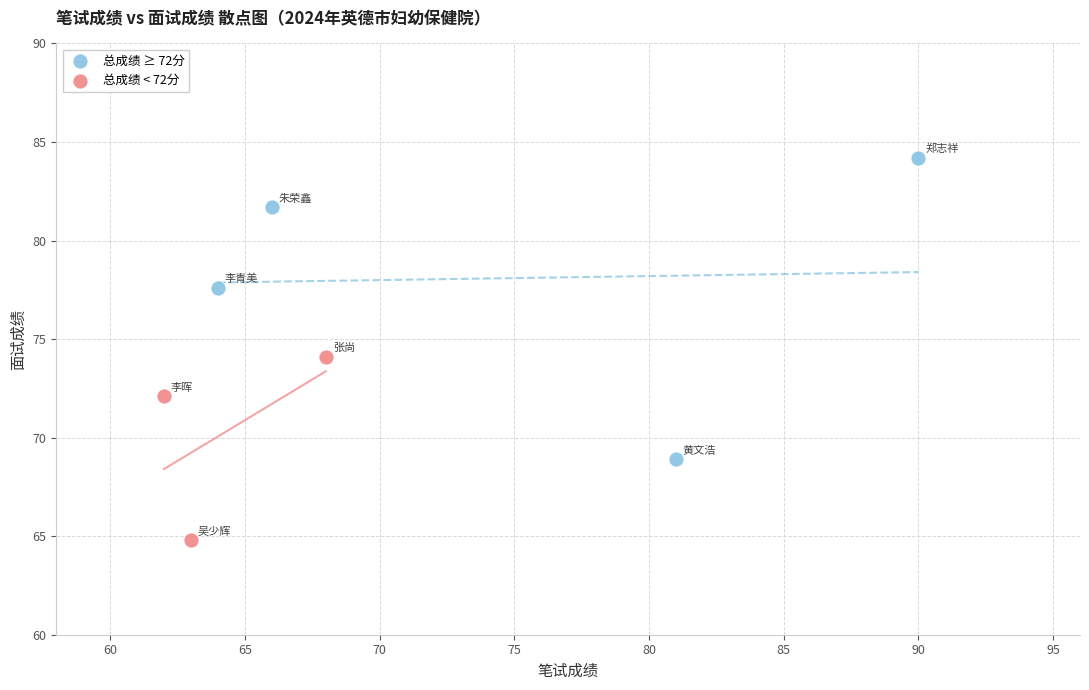

Which series reaches the maximum Y coordinate?

总成绩 ≥ 72分